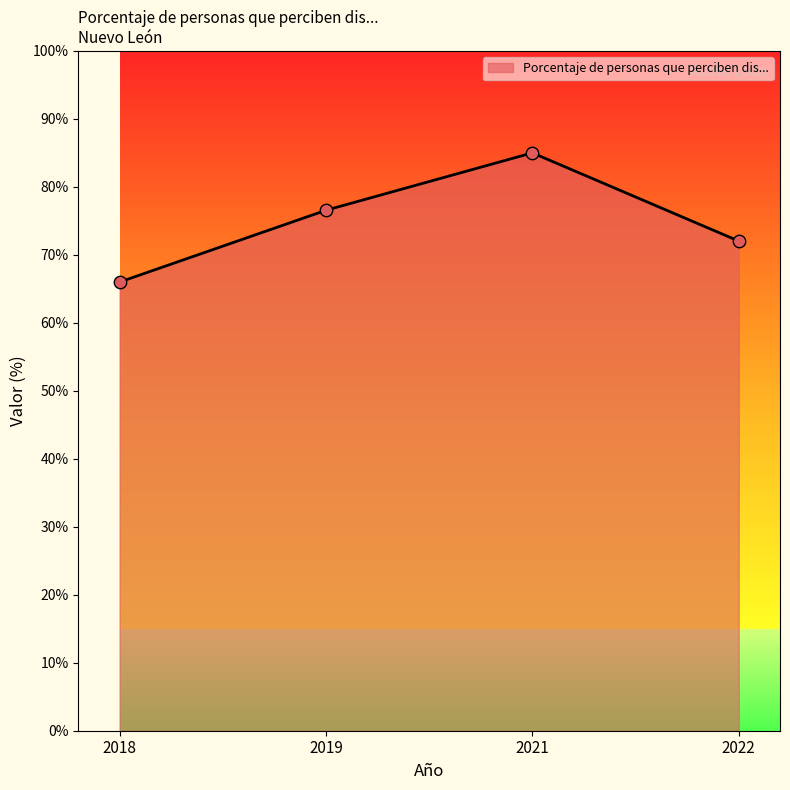

Which has a higher value, 2018 or 2022?

2022